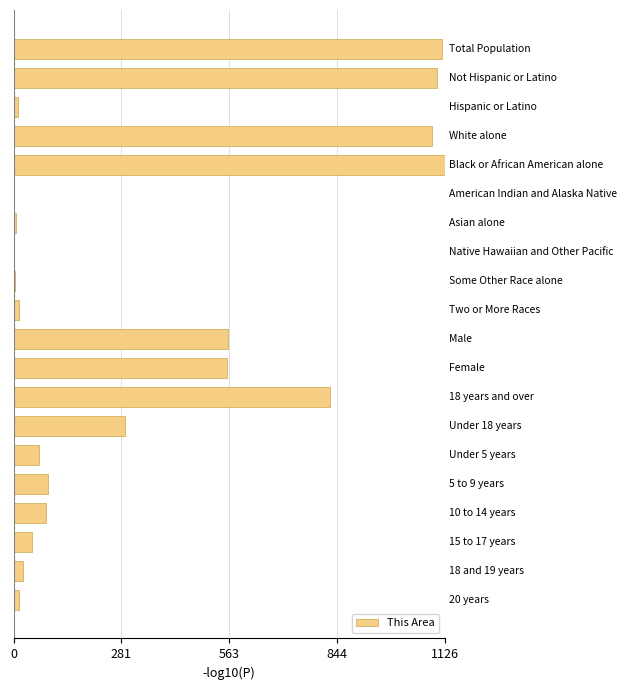

What is the maximum value shown in the chart?

1126